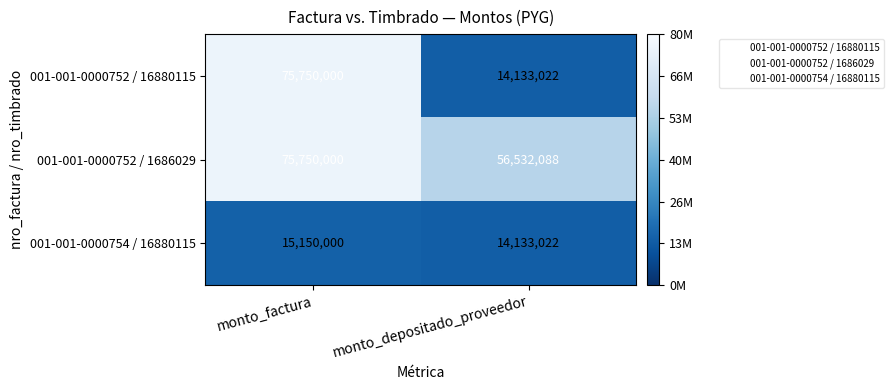

What is the maximum value for 001-001-0000752 / 1686029?

75750000